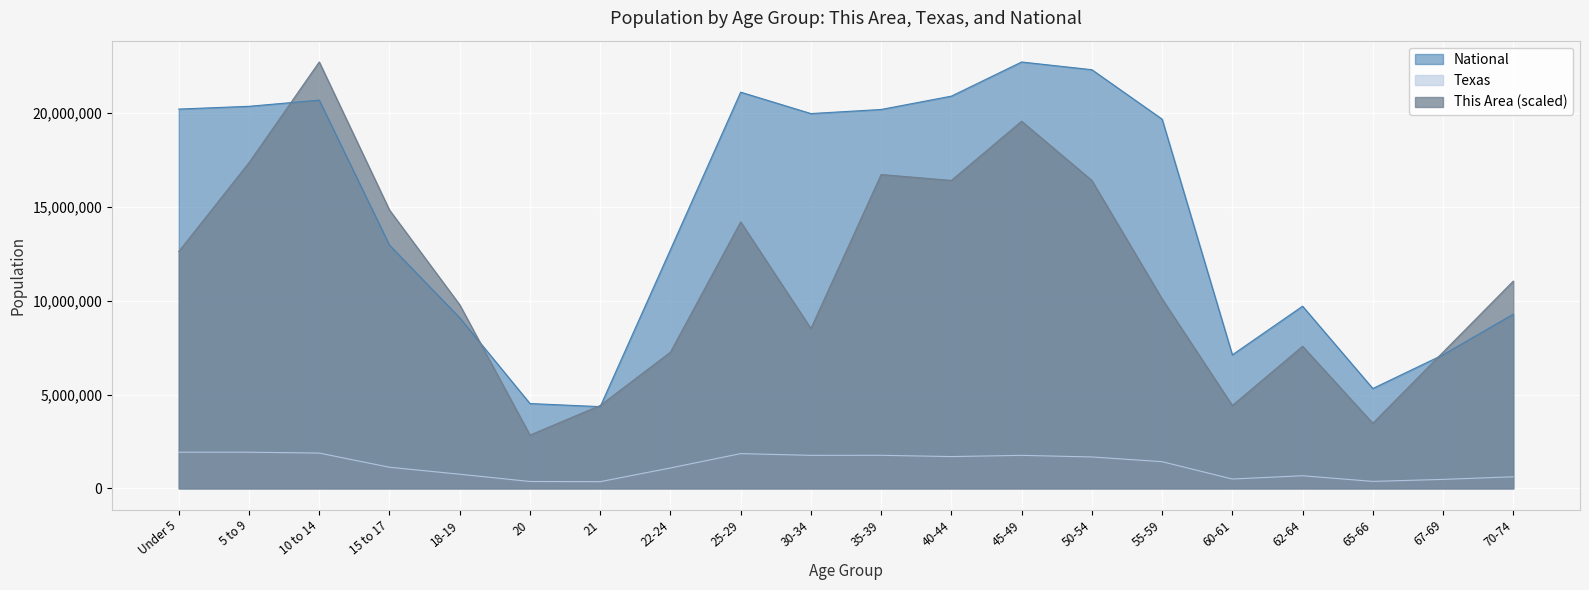

What is the highest value of the Texas series?

1928473.0